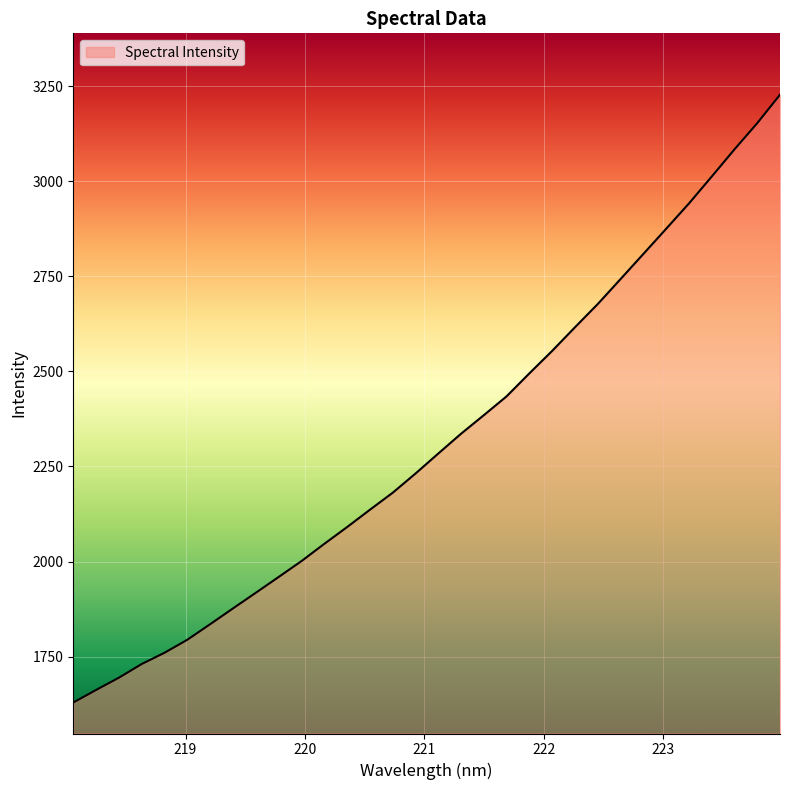

True or false: the data has more than 2 interior local peaks.

False